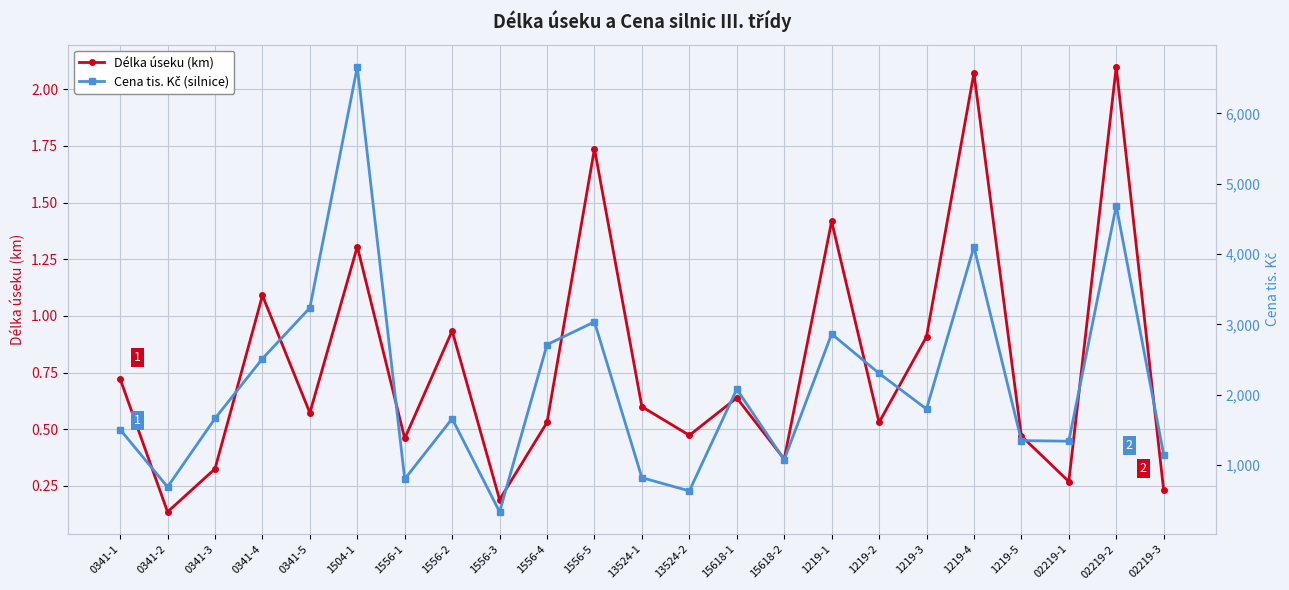

Is the value of Cena tis. Kč (silnice) at 02219-2 greater than the value of Délka úseku (km) at 1219-2?

Yes